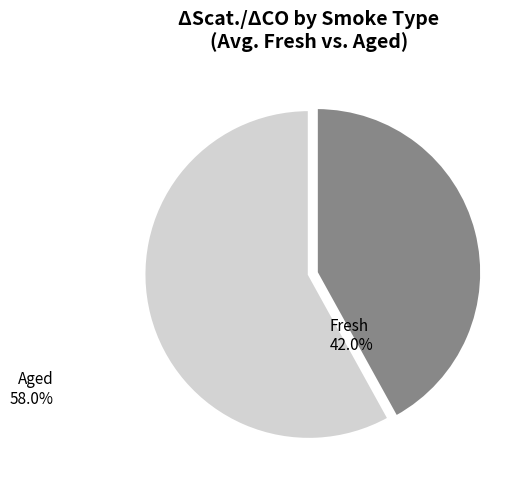

What is the majority slice?

Aged